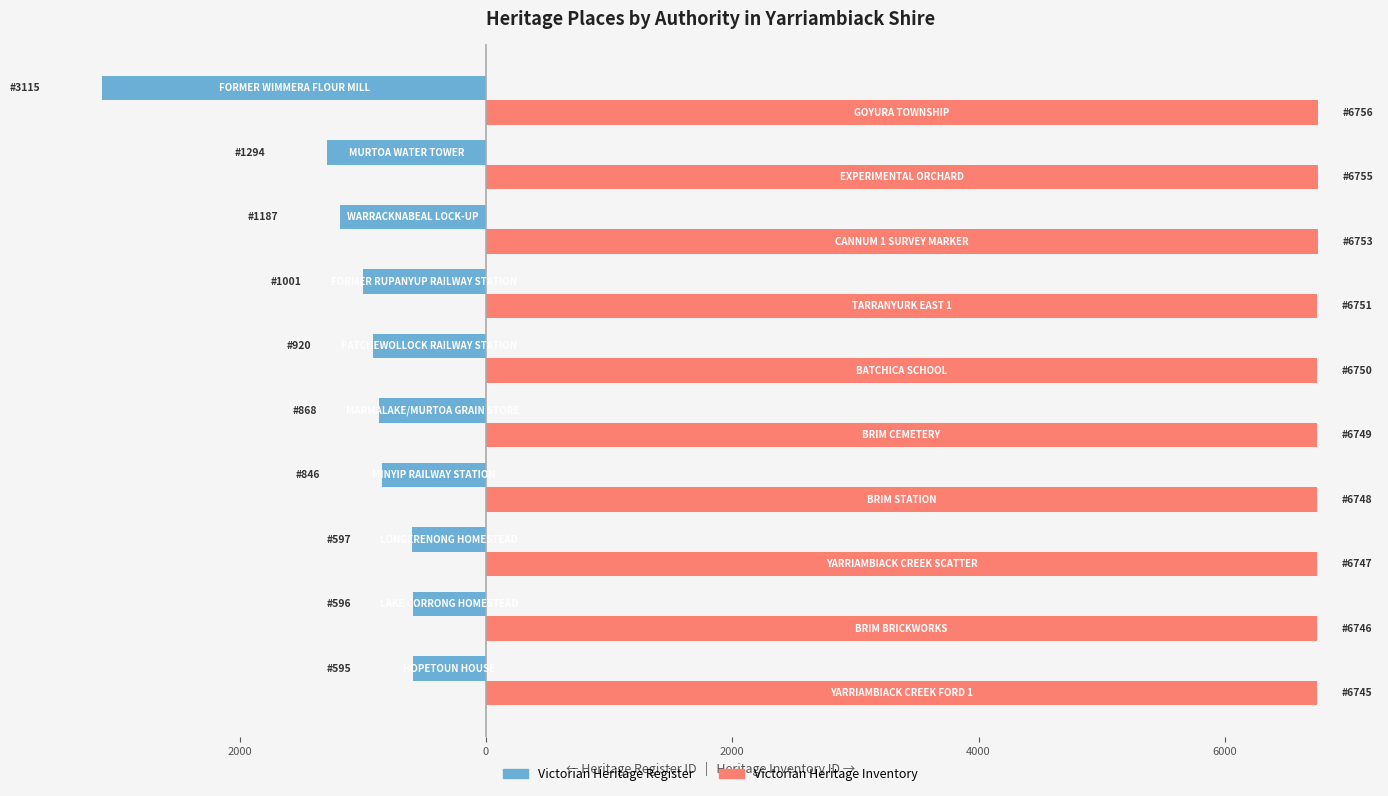

Which series has the largest range (max minus min)?

Victorian Heritage Register